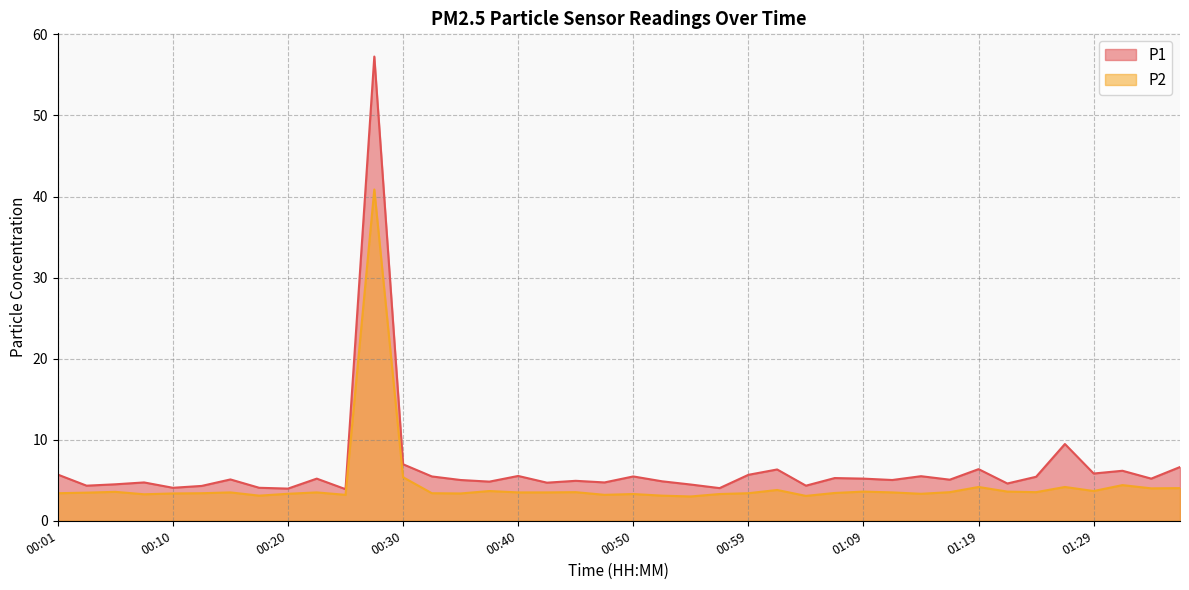

At which category is the sum across all series the highest?

00:27